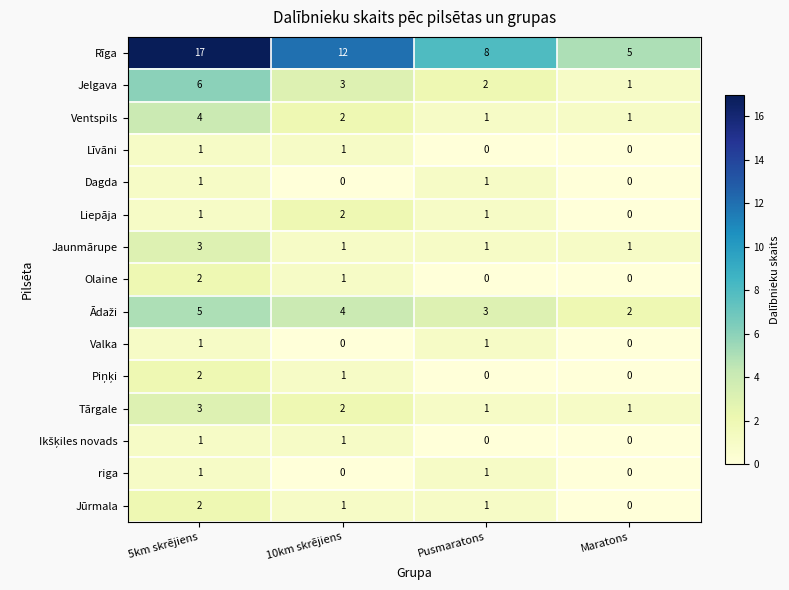

Which series has the largest total across all categories?

Rīga